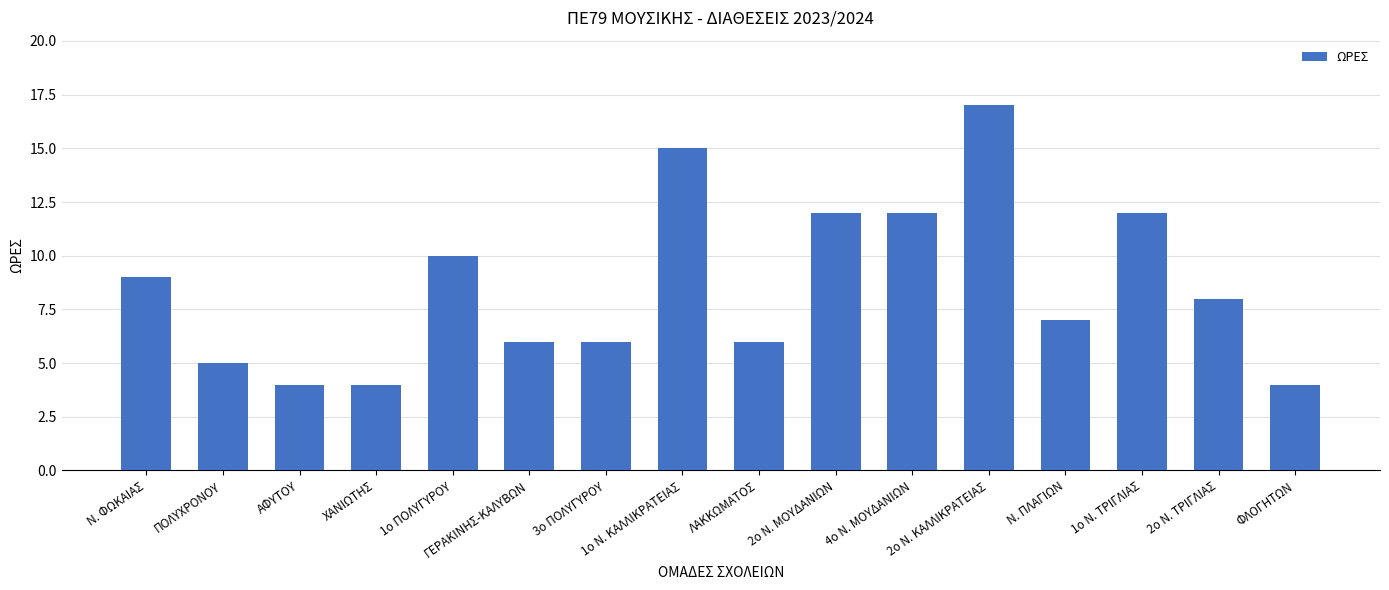

Between ΑΦΥΤΟΥ and 2ο Ν. ΜΟΥΔΑΝΙΩΝ, which is larger?

2ο Ν. ΜΟΥΔΑΝΙΩΝ